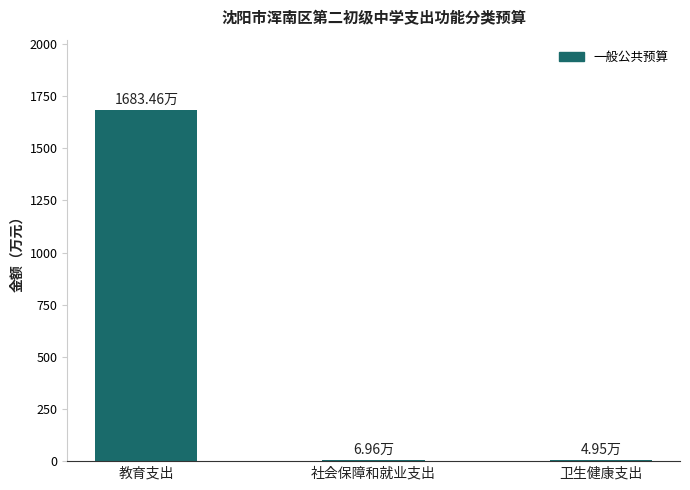

Which category has the highest value across all series?

教育支出